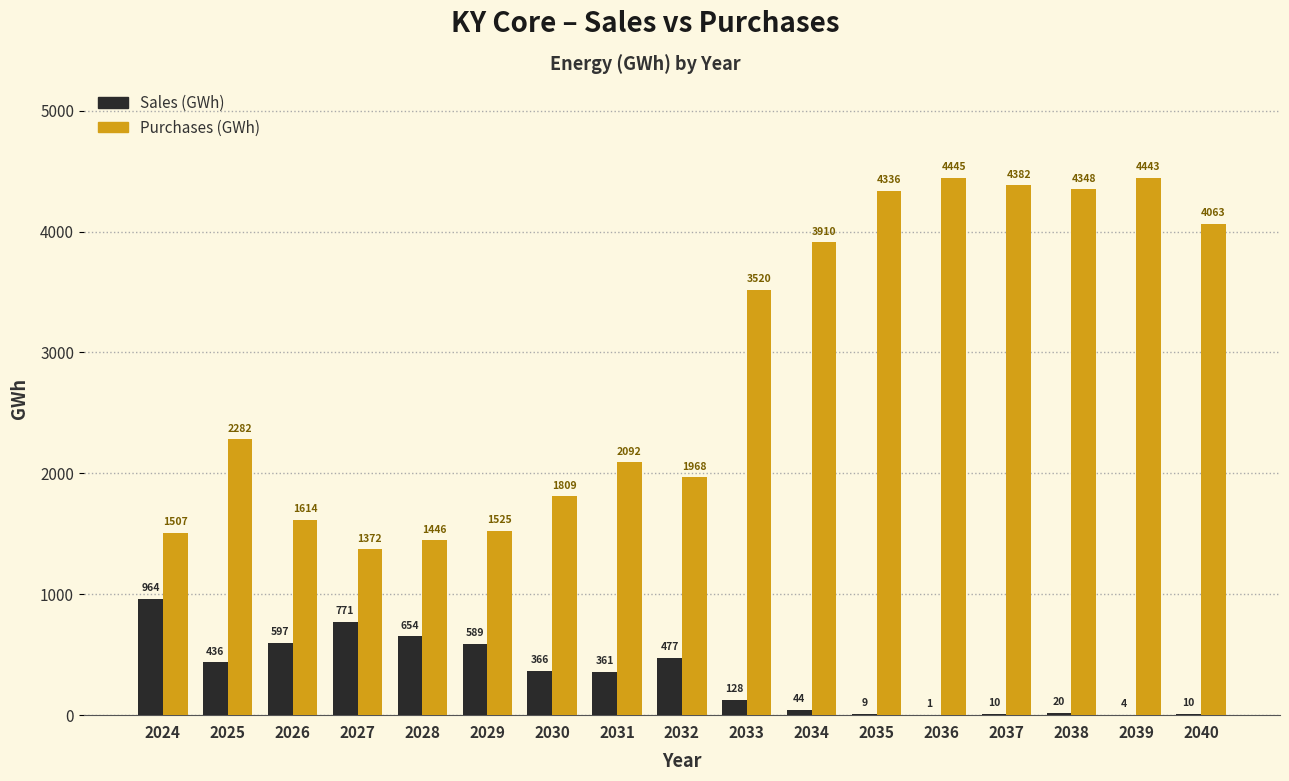

How many groups of bars are there?

17